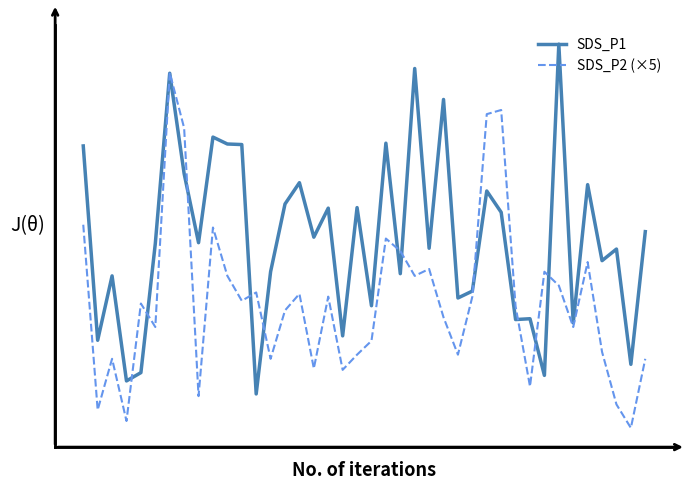

What are all the series names shown in the legend?

SDS_P1, SDS_P2 (×5)